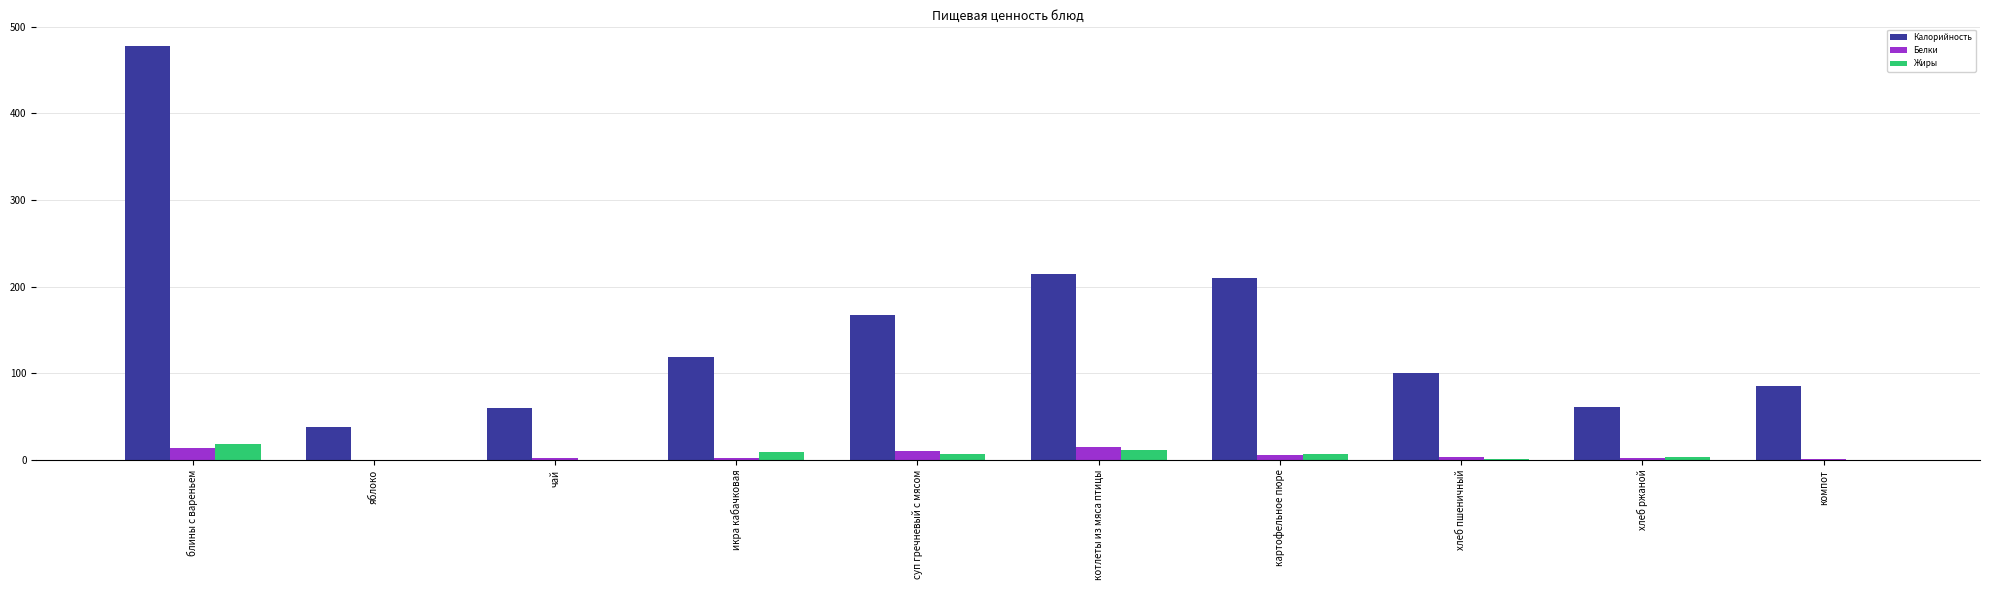

Between блины с вареньем and хлеб ржаной, which series saw the biggest shift?

Калорийность